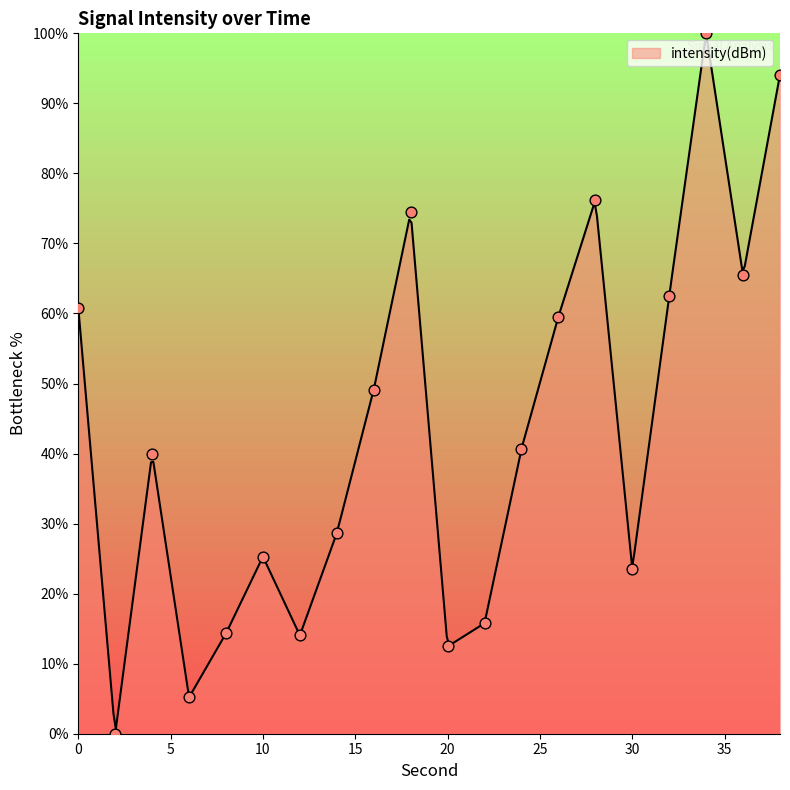

Approximately how many times larger is the value at 18 compared to 10?

2.9